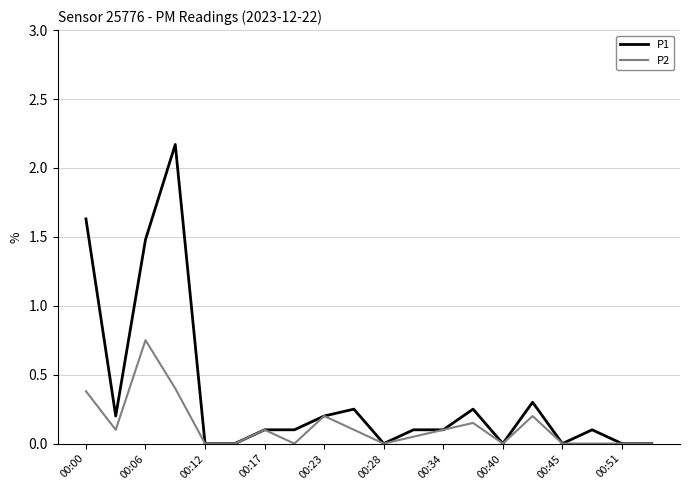

Which series has the largest total across all categories?

P1